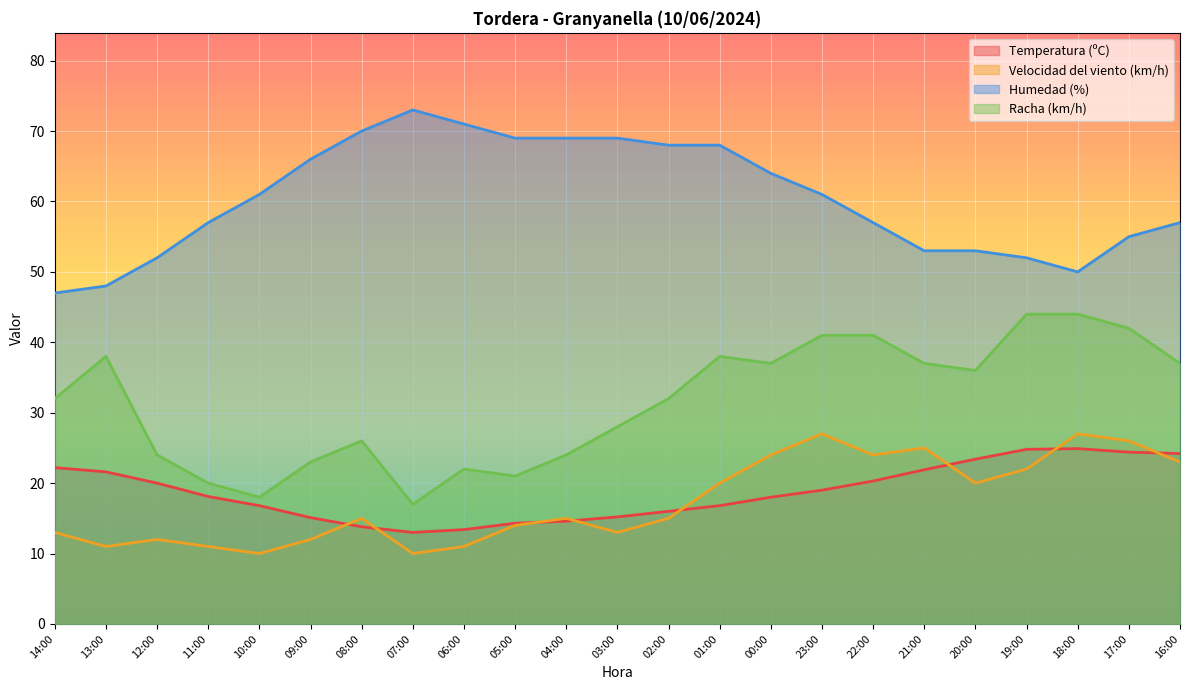

The value of Velocidad del viento (km/h) at 22:00 is 15.5. True or false?

False